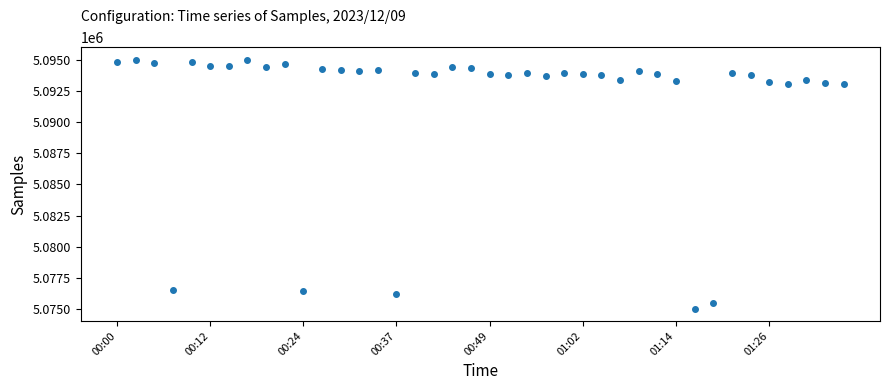

What is the smallest value displayed?

5075025